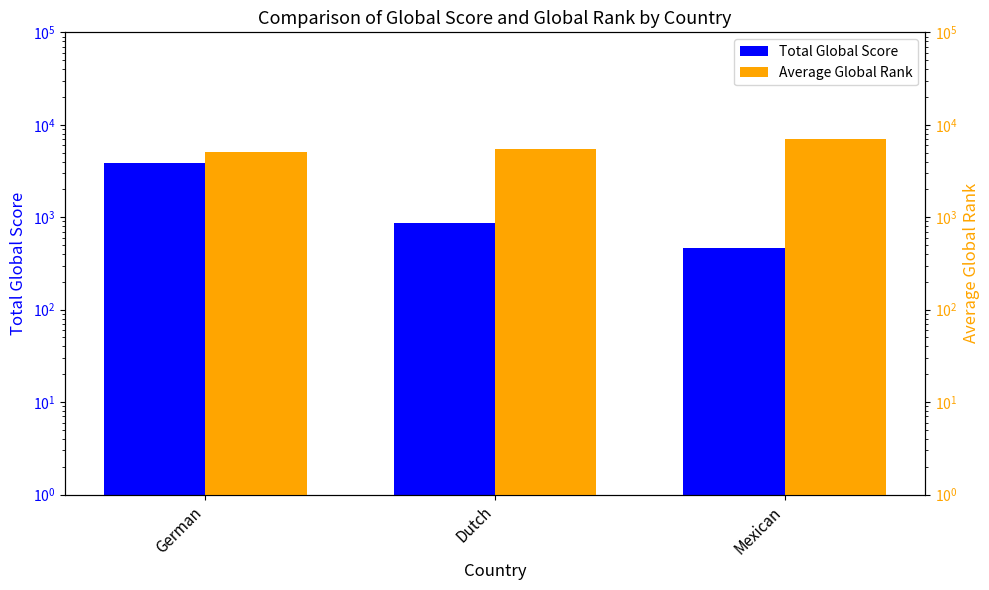

Rank the series by their maximum value, from lowest to highest.

Total Global Score, Average Global Rank